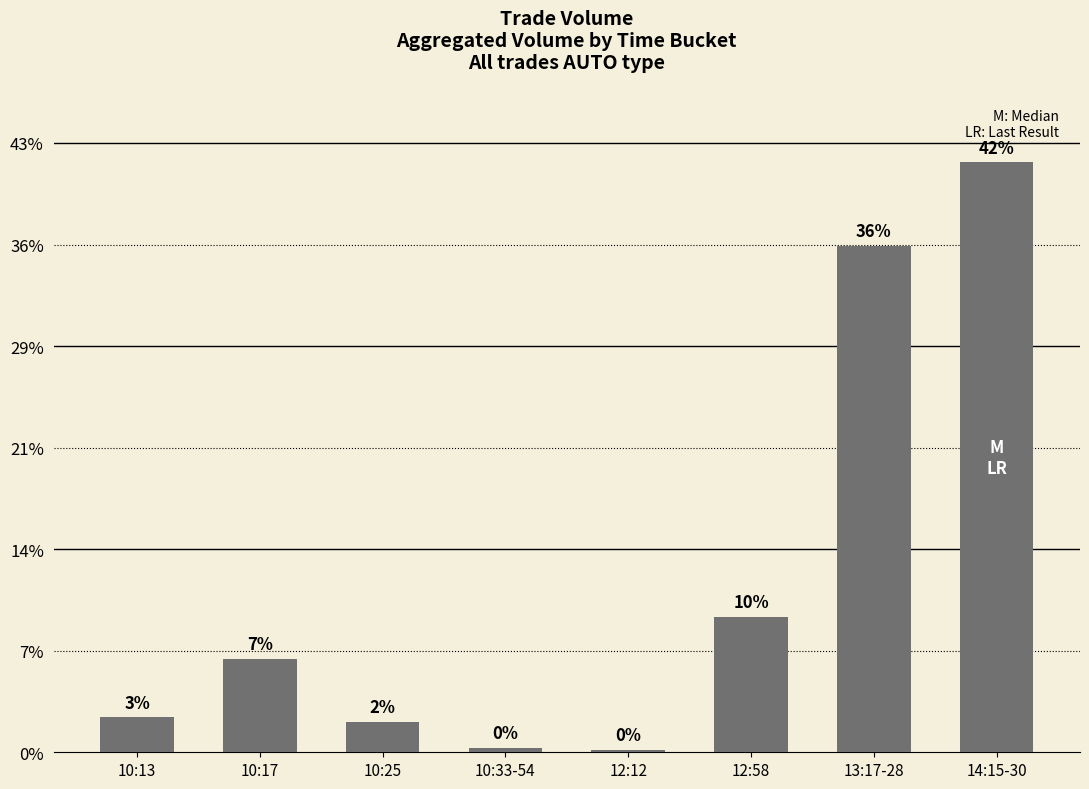

Are the bars horizontal?

No